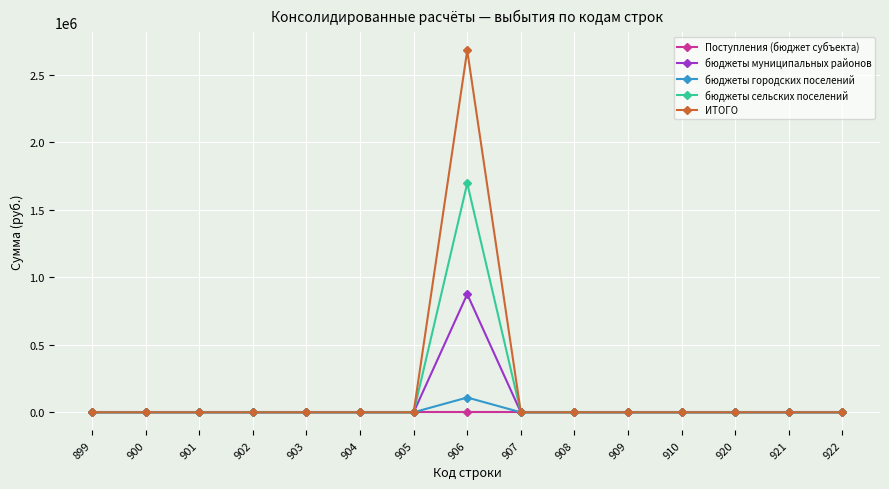

At which category is the sum across all series the highest?

906